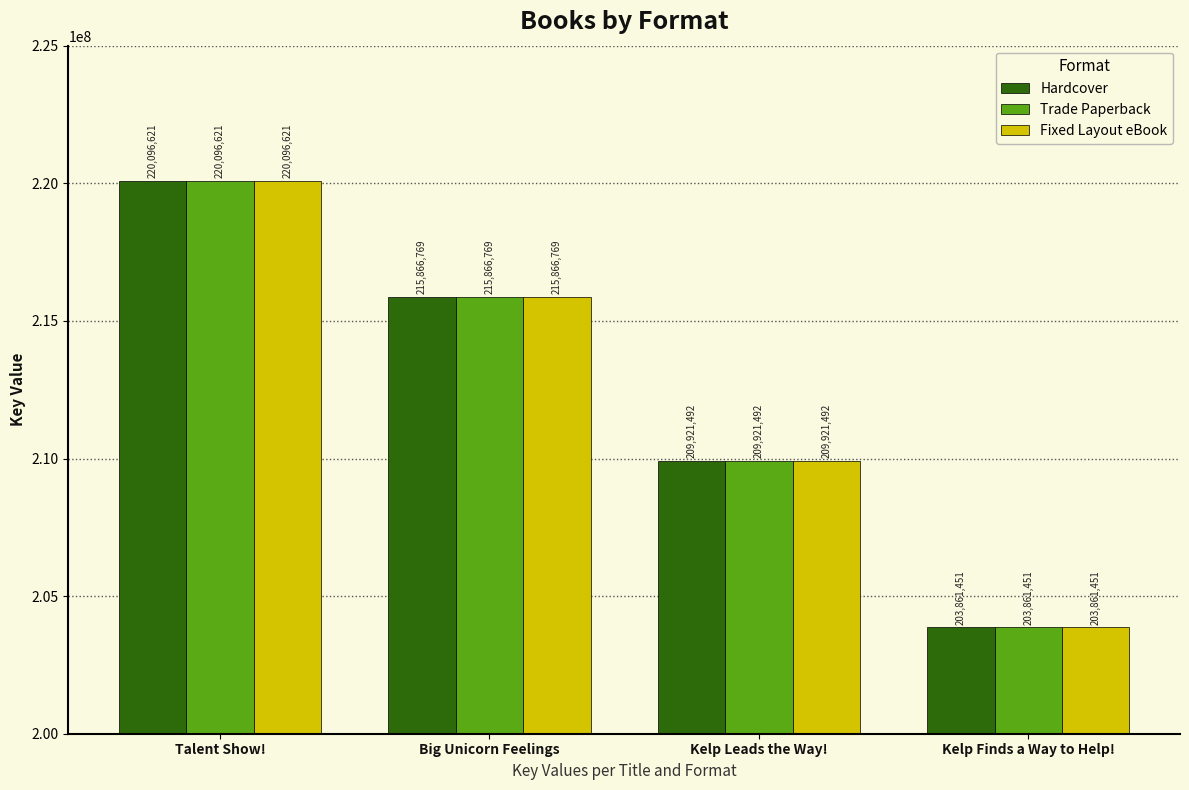

At which category is the sum across all series the highest?

Talent Show!